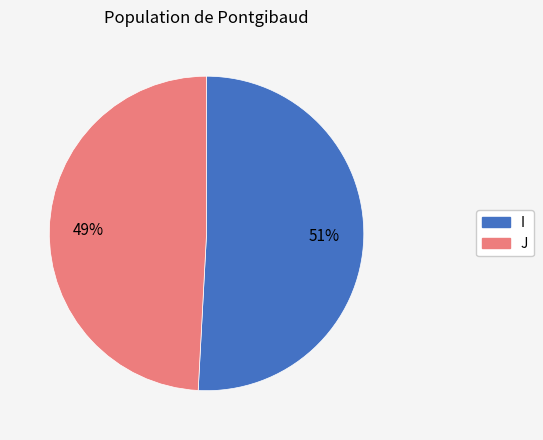

What is the largest slice in the pie chart?

I